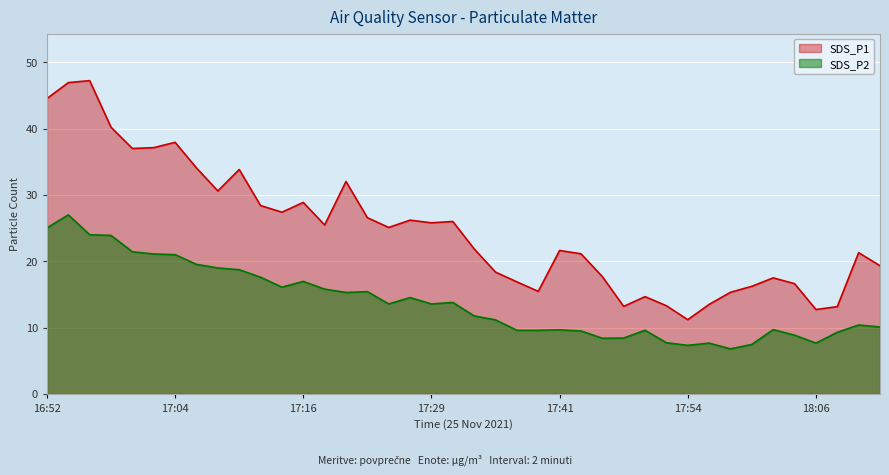

Read the SDS_P1 value at 17:41.

21.6